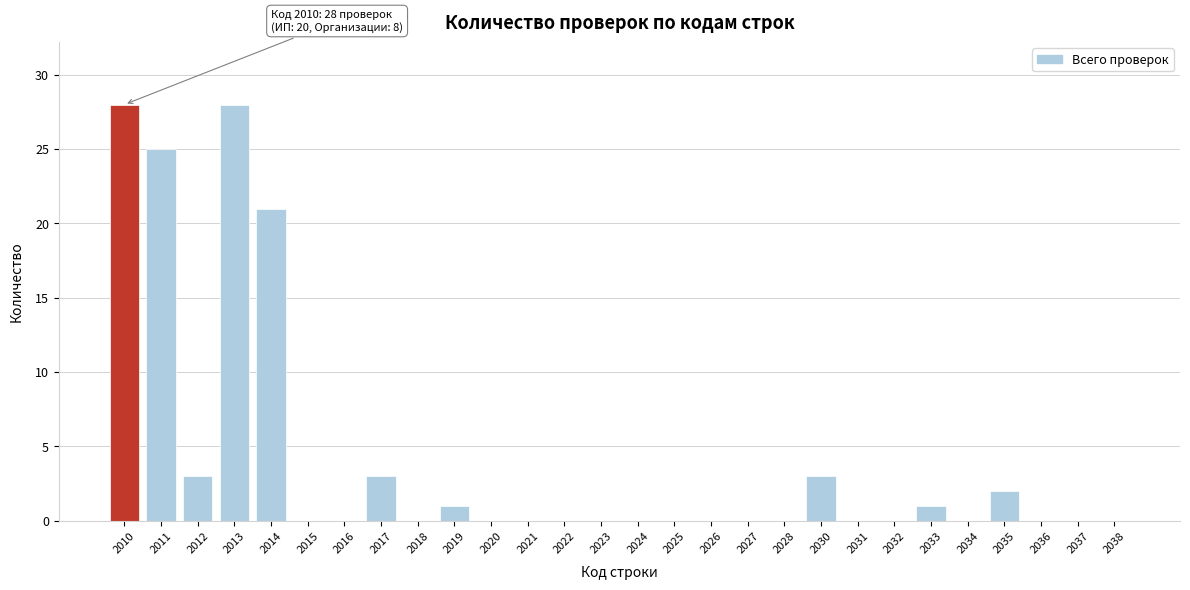

Reading left to right, transcribe all the data shown in this chart.

2010=28	2011=25	2012=3	2013=28	2014=21	2015=0	2016=0	2017=3	2018=0	2019=1	2020=0	2021=0	2022=0	2023=0	2024=0	2025=0	2026=0	2027=0	2028=0	2030=3	2031=0	2032=0	2033=1	2034=0	2035=2	2036=0	2037=0	2038=0